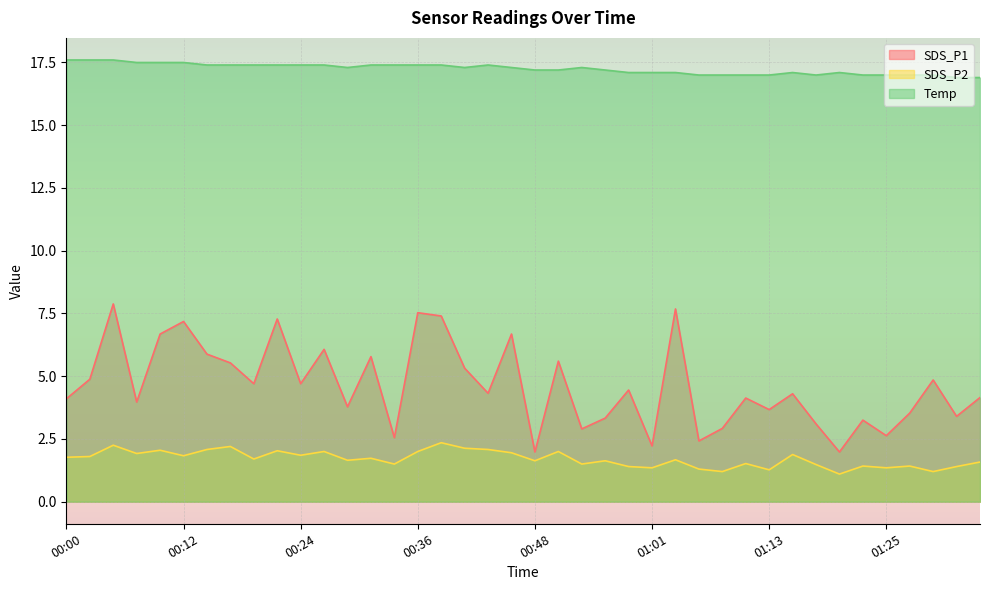

Is it true that SDS_P1 equals 1.4 at 01:35?

False